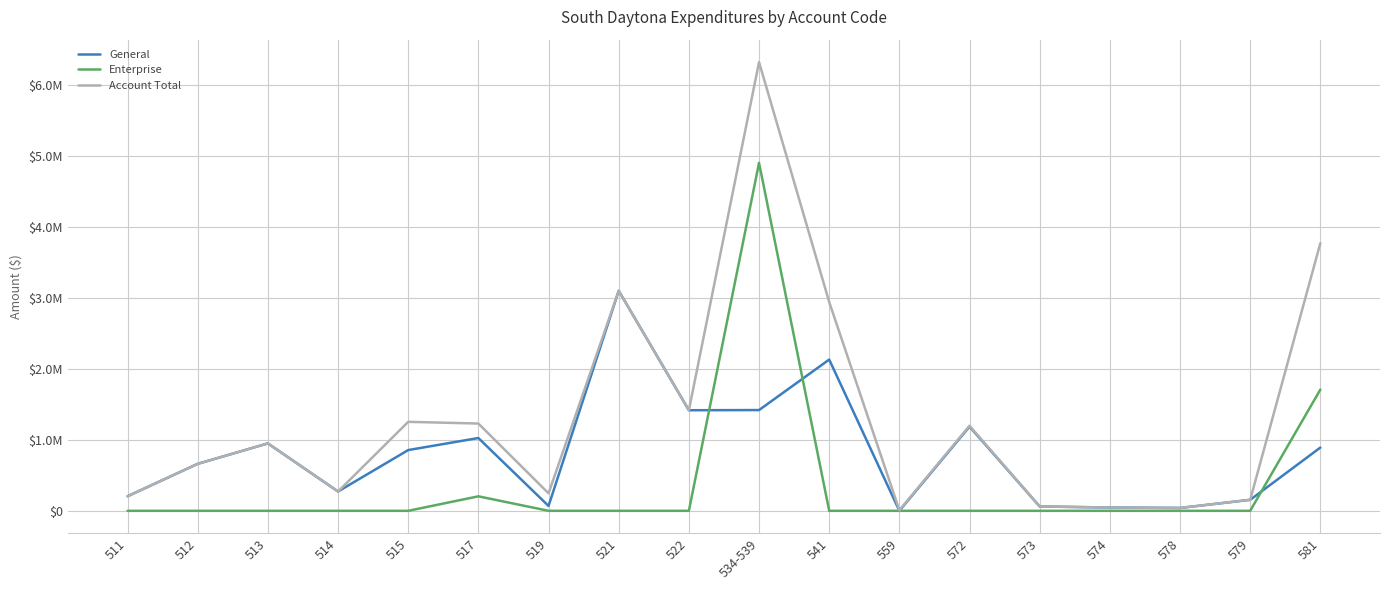

True or false: Enterprise and Account Total cross at least once.

False